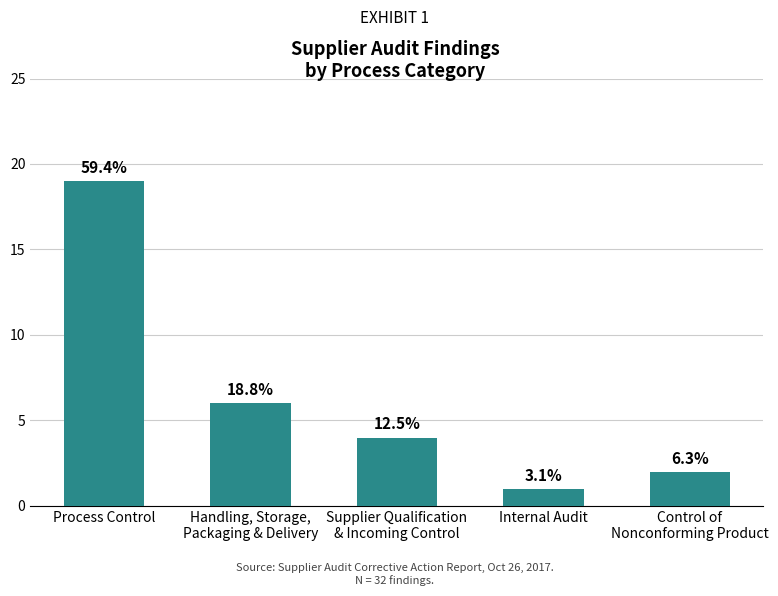

What position from the right is Supplier Qualification
& Incoming Control?

3